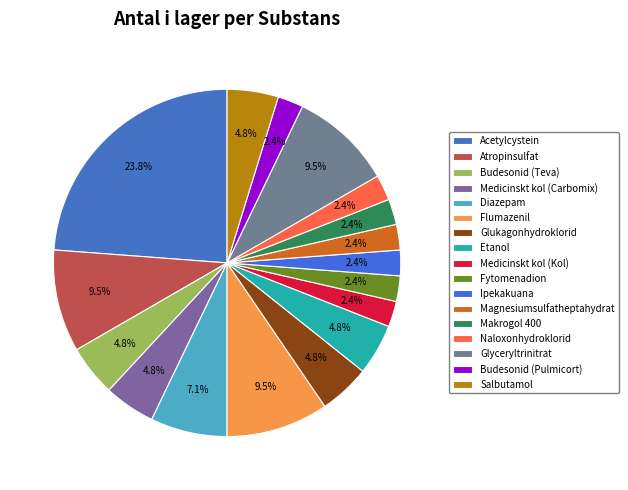

How many segments does this pie chart have?

17